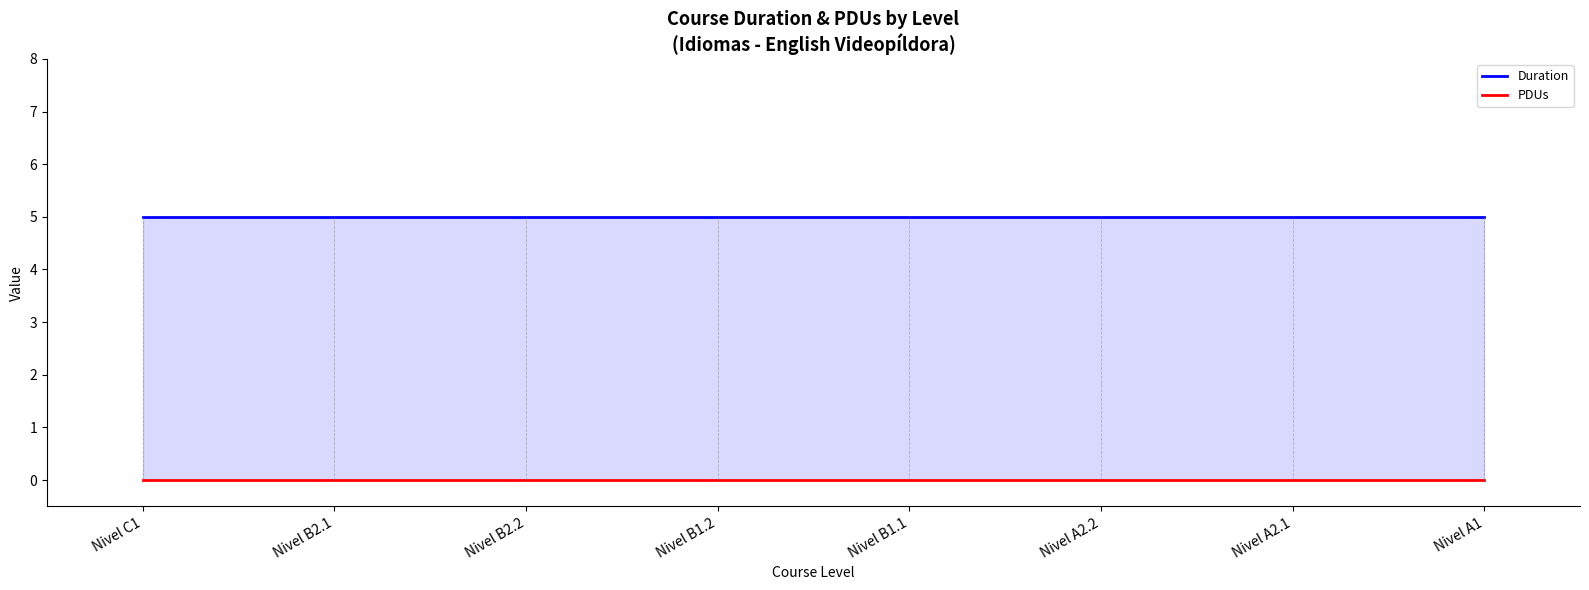

True or false: Duration and PDUs cross at least once.

False